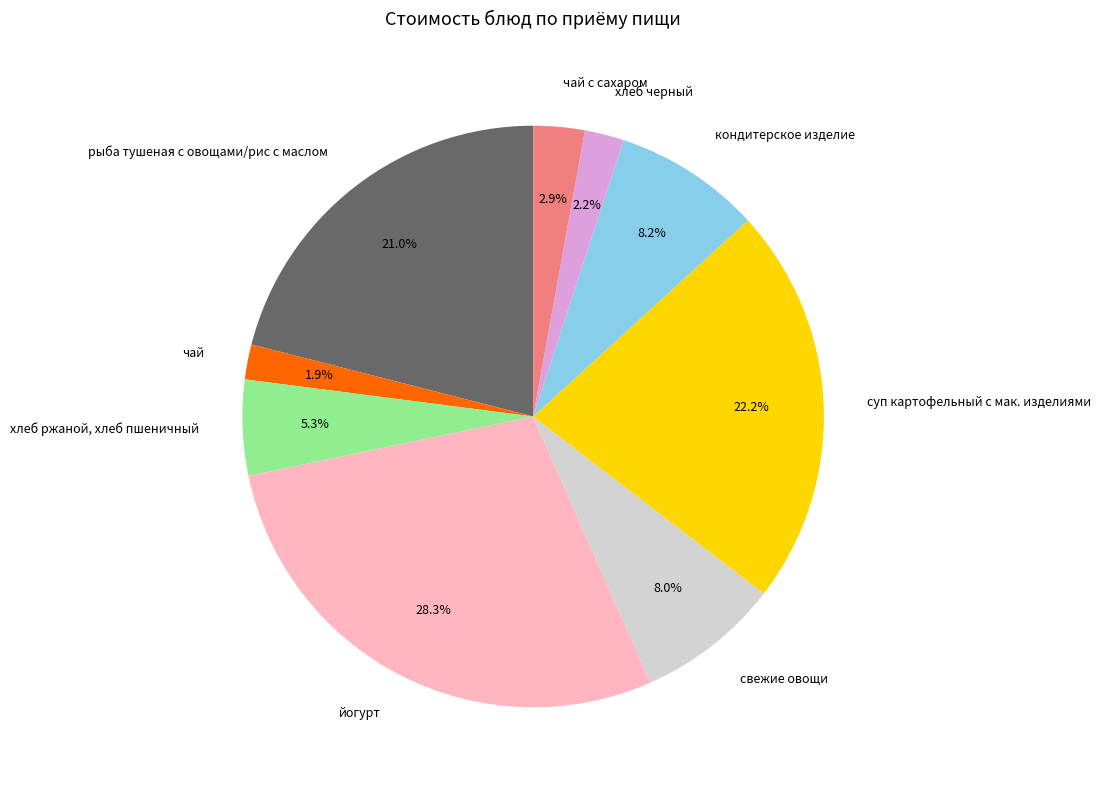

Is there any slice that represents more than half of the pie?

No